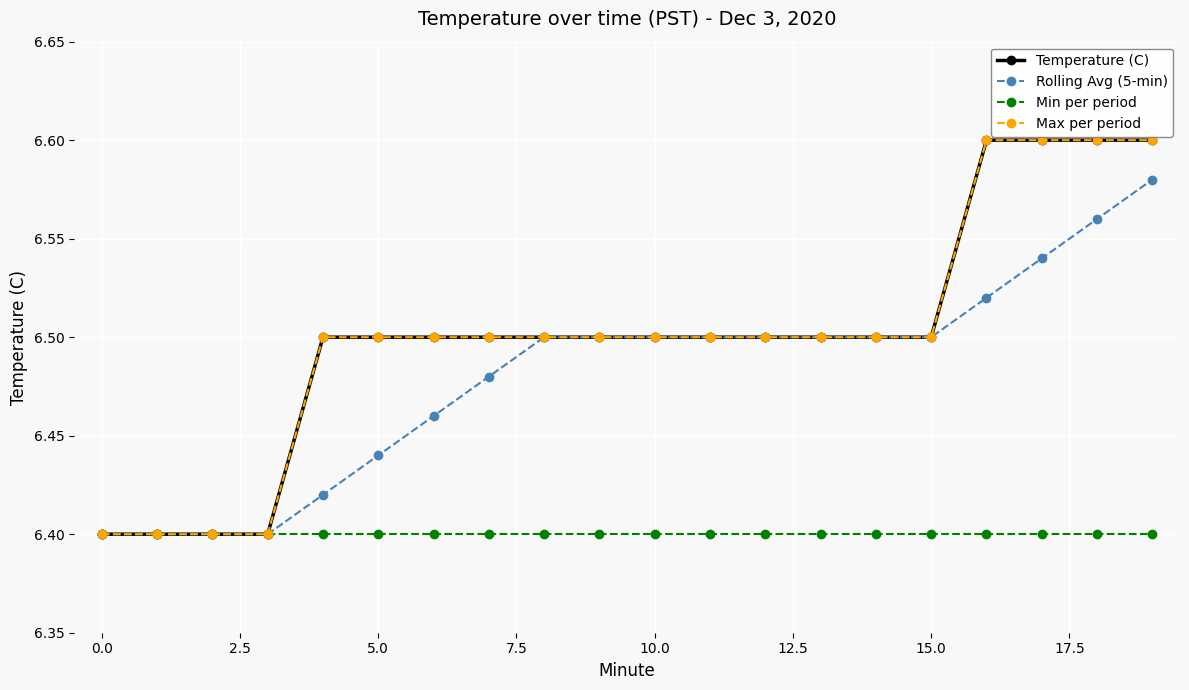

Does the chart have visible grid lines?

Yes